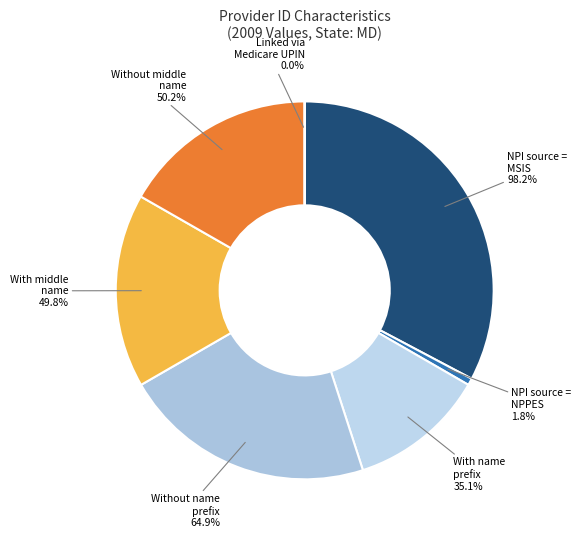

What is the smallest slice in the pie chart?

linked via Medicare UPIN